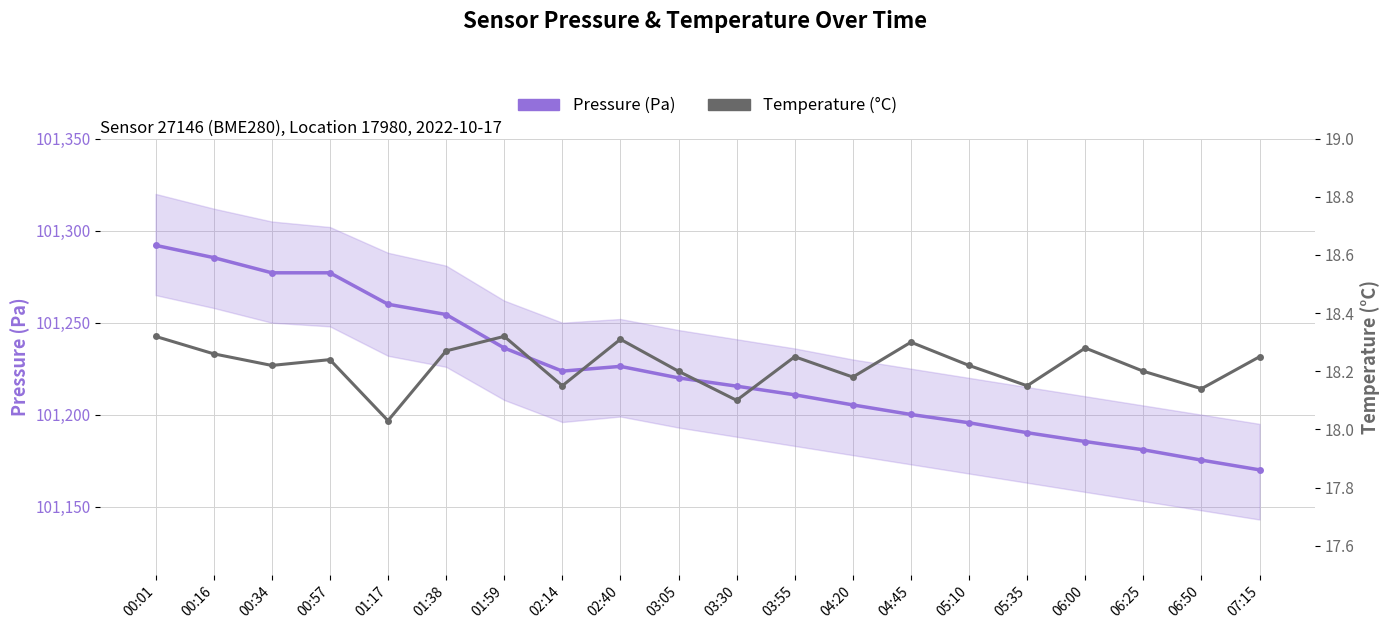

How many interior local peaks does the Pressure (Pa) series have?

1